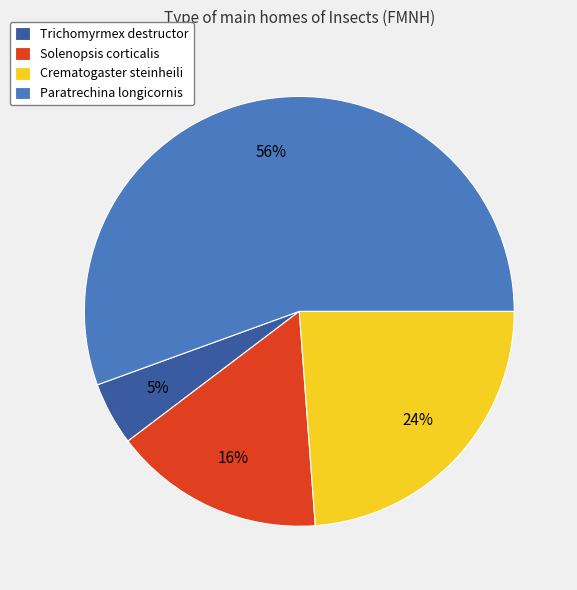

How many segments does this pie chart have?

4